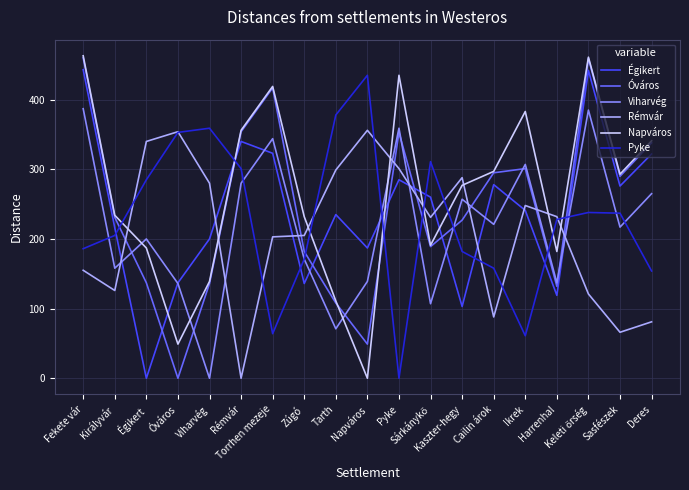

Reading left to right, extract all data points from this chart.

Égikert: 443	216	0	137	200	340	323	136	235	187	285	260	103	278	241	119	442	276	322
Óváros: 460	231	137	0	136	354	417	182	108	49	353	189	227	295	301	132	459	290	338
Viharvég: 387	158	200	136	0	280	344	171	71	139	359	107	257	221	307	137	385	217	265
Rémvár: 155	126	340	354	280	0	203	205	299	356	301	231	288	88	248	232	121	66	81
Napváros: 463	234	187	49	139	356	419	232	111	0	435	191	277	297	383	182	461	293	341
Pyke: 186	205	285	353	359	301	64	171	378	435	0	311	182	158	61	228	238	237	154